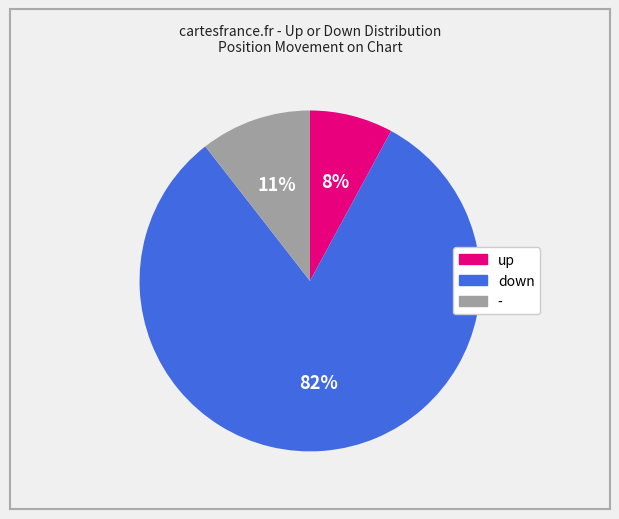

Which has a higher value, - or up?

-